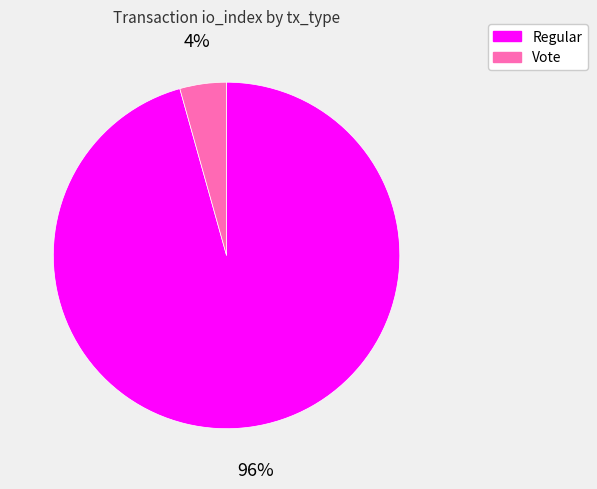

Which has a higher value, Vote or Regular?

Regular